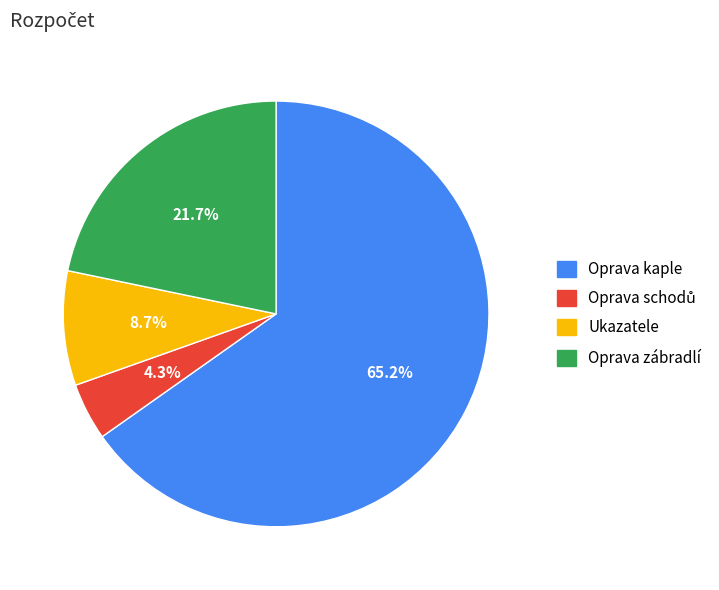

Which slice is the largest?

Oprava kaple